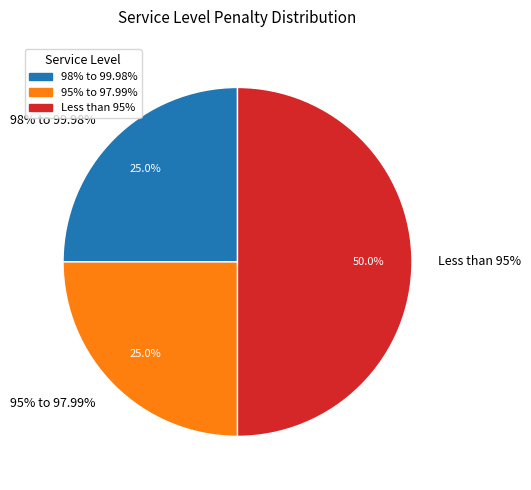

What is the total percentage of 98% to 99.98% and 95% to 97.99%?

50.0%